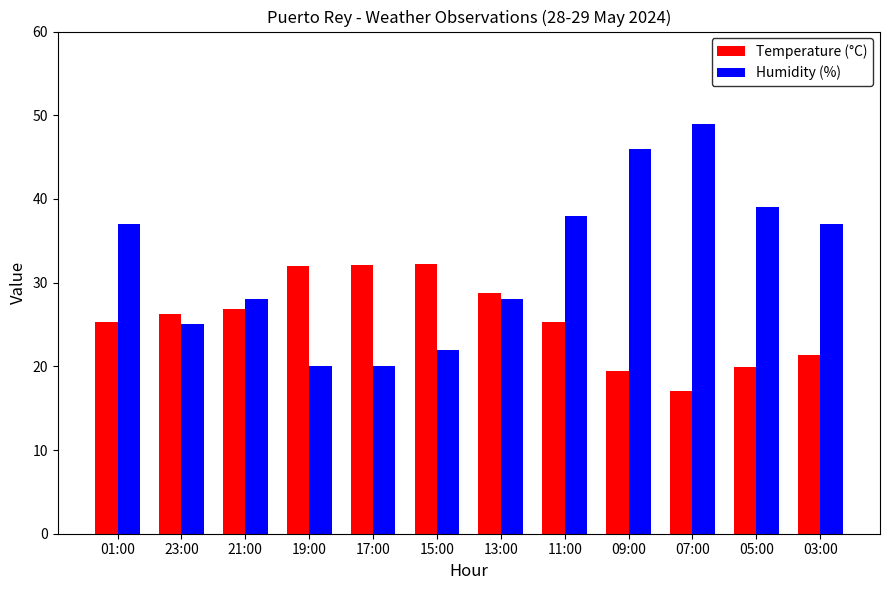

List the series in order of their peak value, lowest first.

Temperature (°C), Humidity (%)